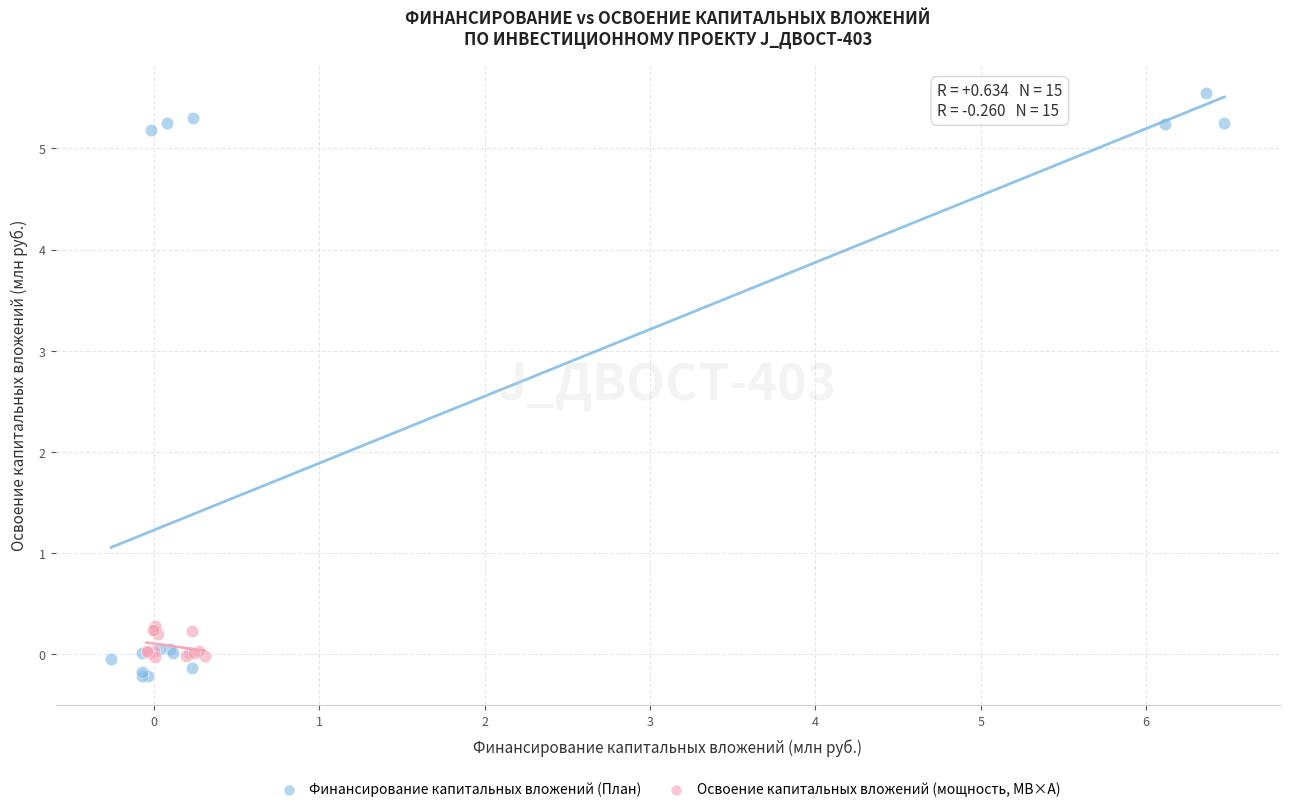

Which series has the widest spread of Y values?

Финансирование капитальных вложений (План)